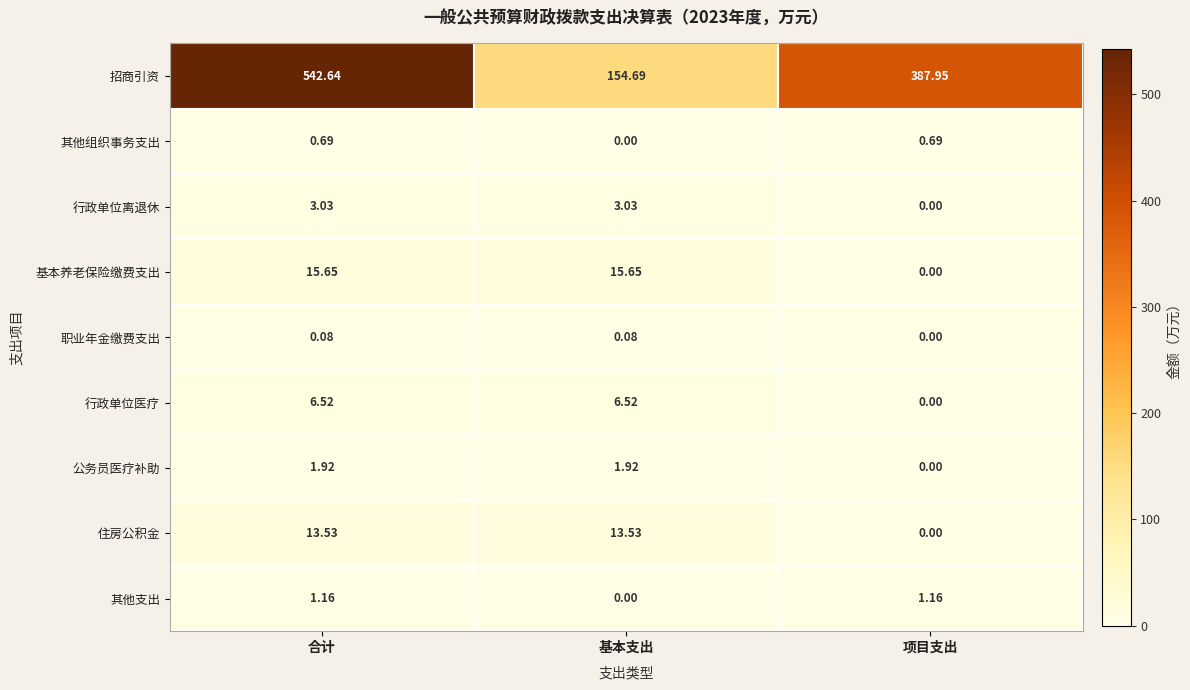

At which category is the sum across all series the highest?

合计